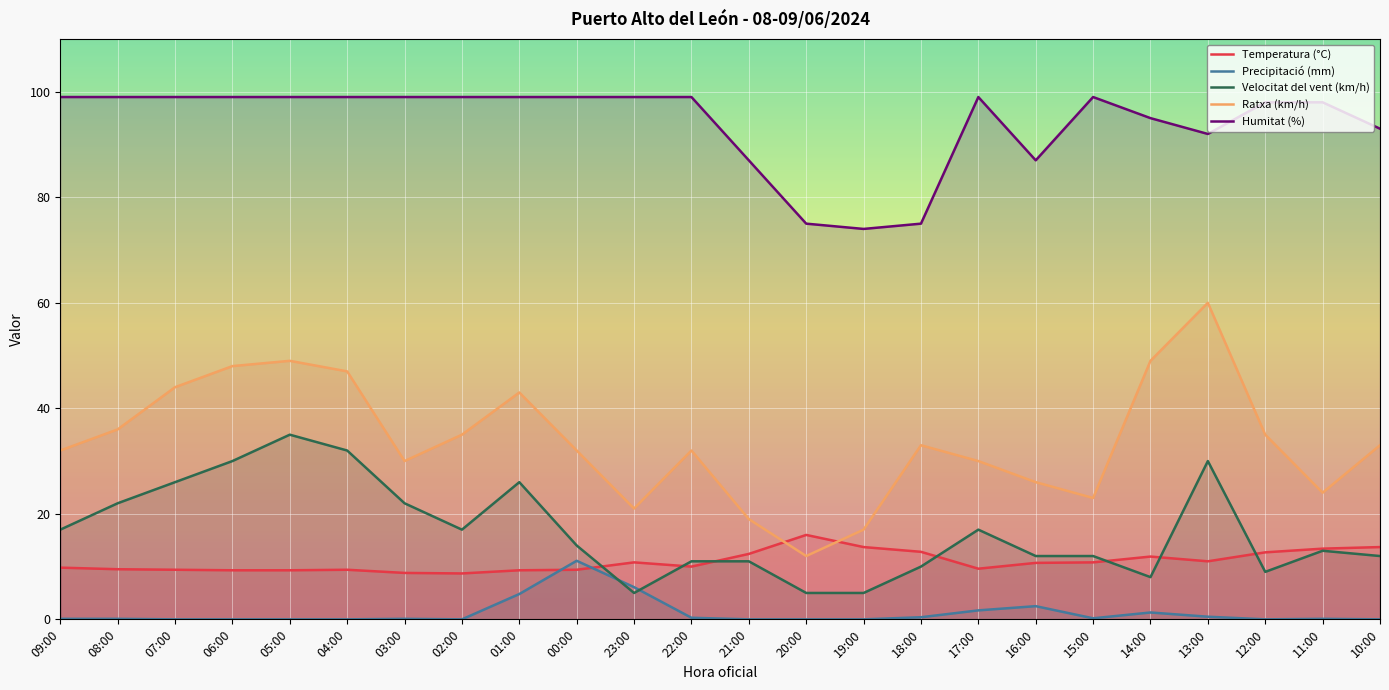

What is the label of the 17th point from the left?

17:00